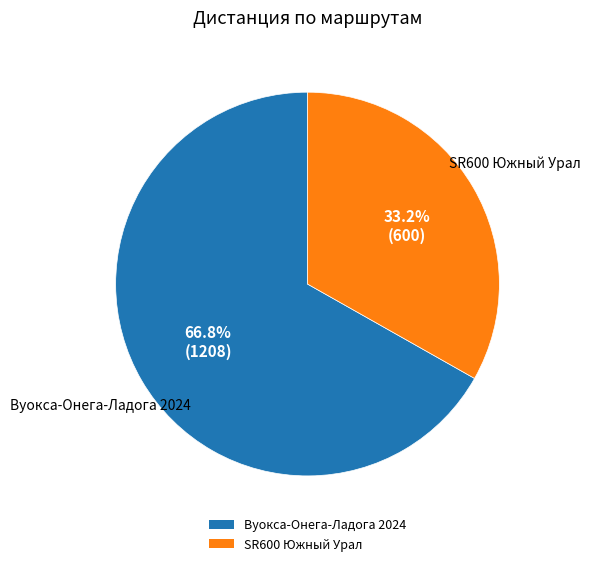

Between Вуокса-Онега-Ладога 2024 and SR600 Южный Урал, which is larger?

Вуокса-Онега-Ладога 2024